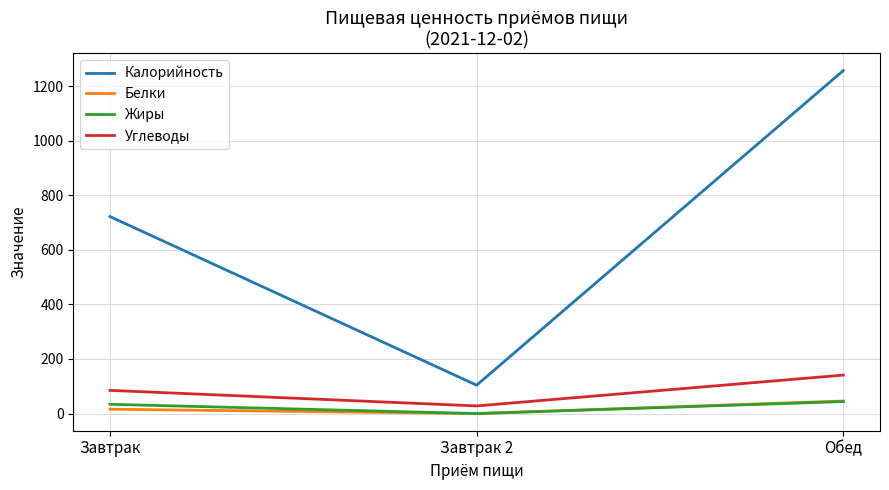

Which category has the highest value across all series?

Обед